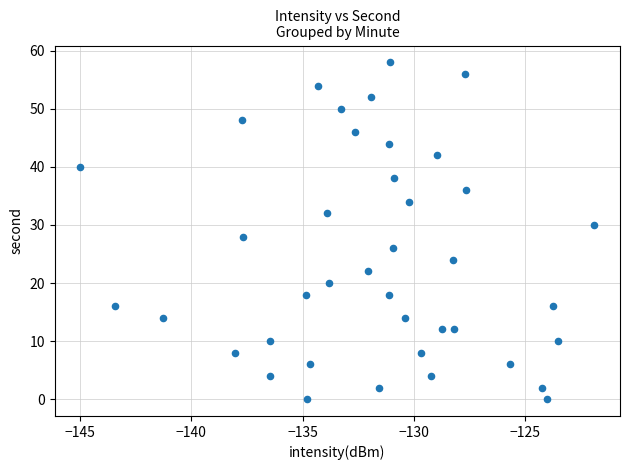

What is the range of Y values (max minus min)?

58